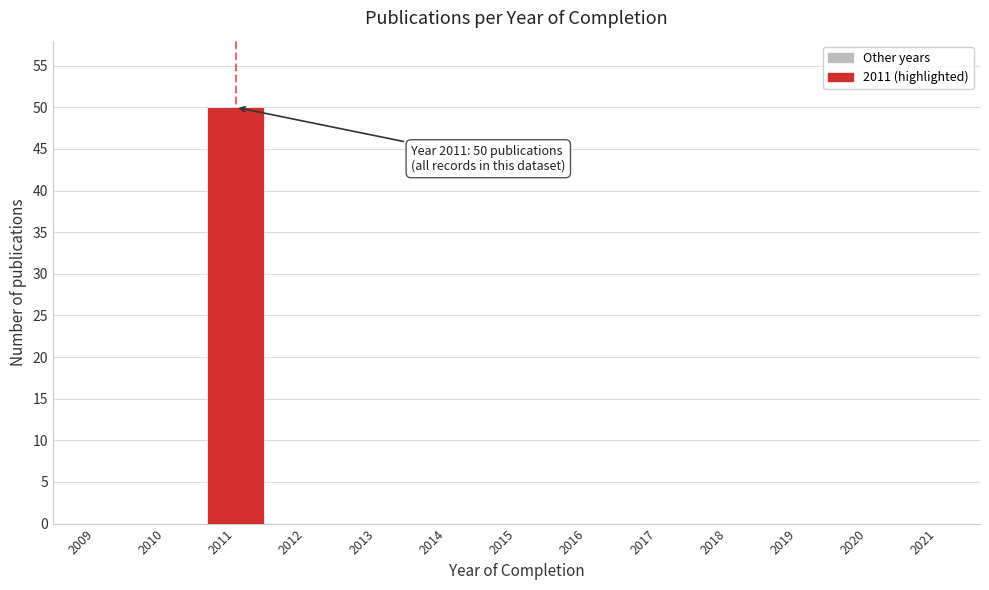

Reading right to left, what are all the values shown in this chart?

2021=0	2020=0	2019=0	2018=0	2017=0	2016=0	2015=0	2014=0	2013=0	2012=0	2011=50	2010=0	2009=0